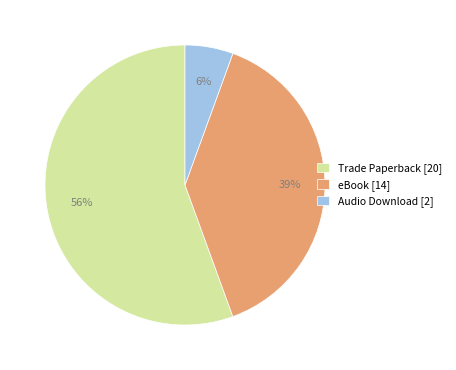

Is the sum of Trade Paperback [20] and Audio Download [2] greater than half?

Yes